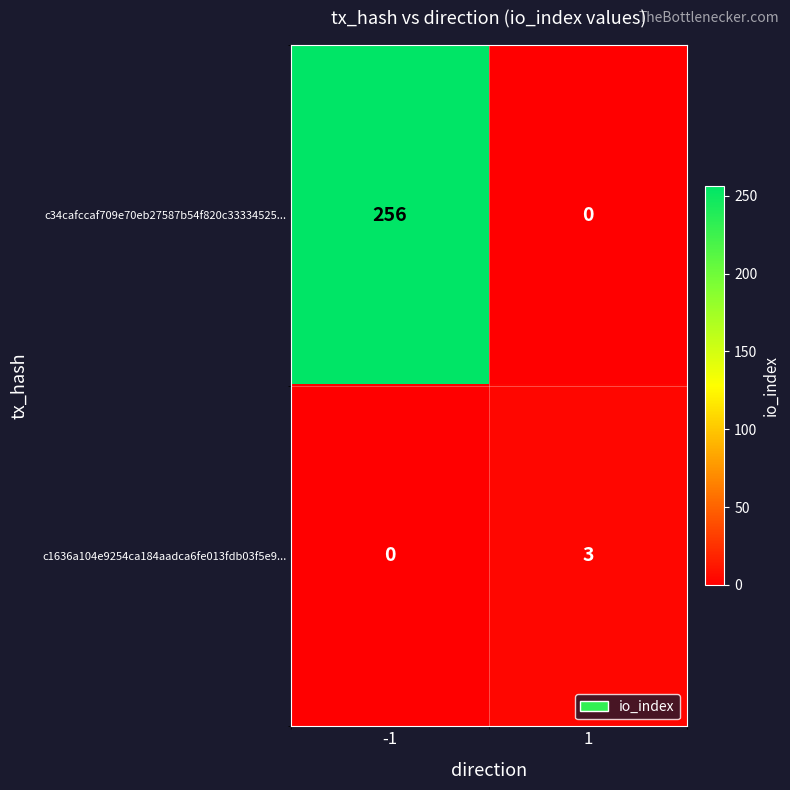

Which label corresponds to the largest value in the chart?

-1